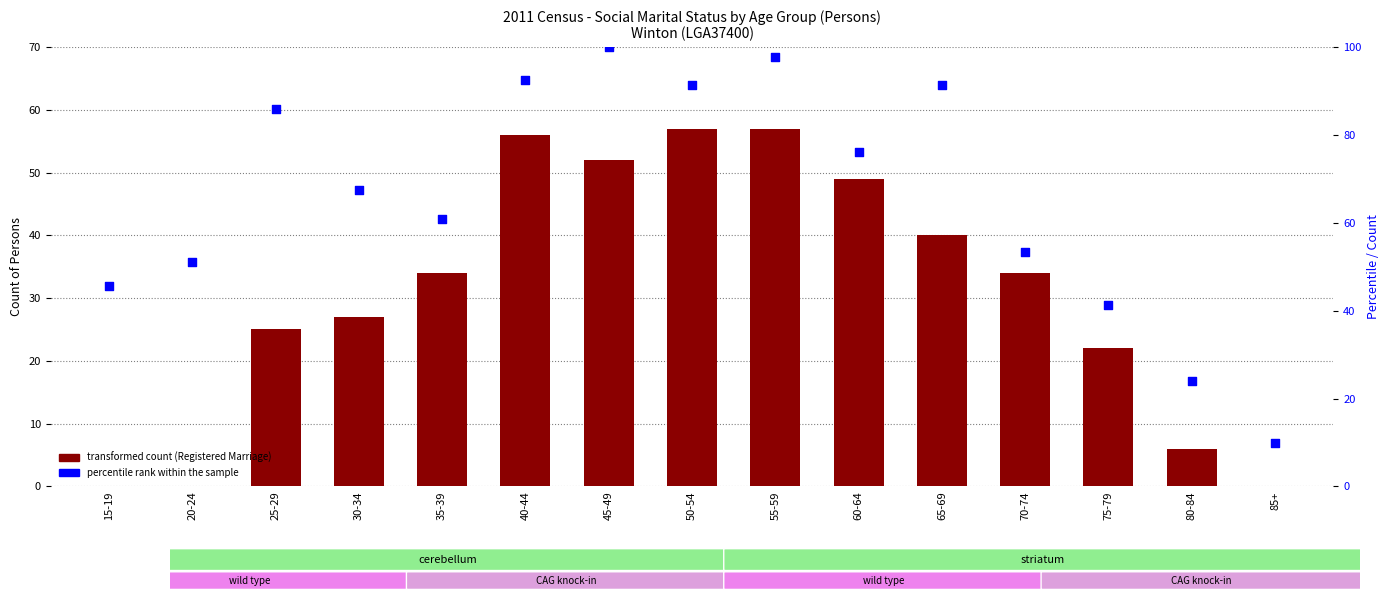

Which series has the largest Y range (max minus min)?

percentile rank within the sample